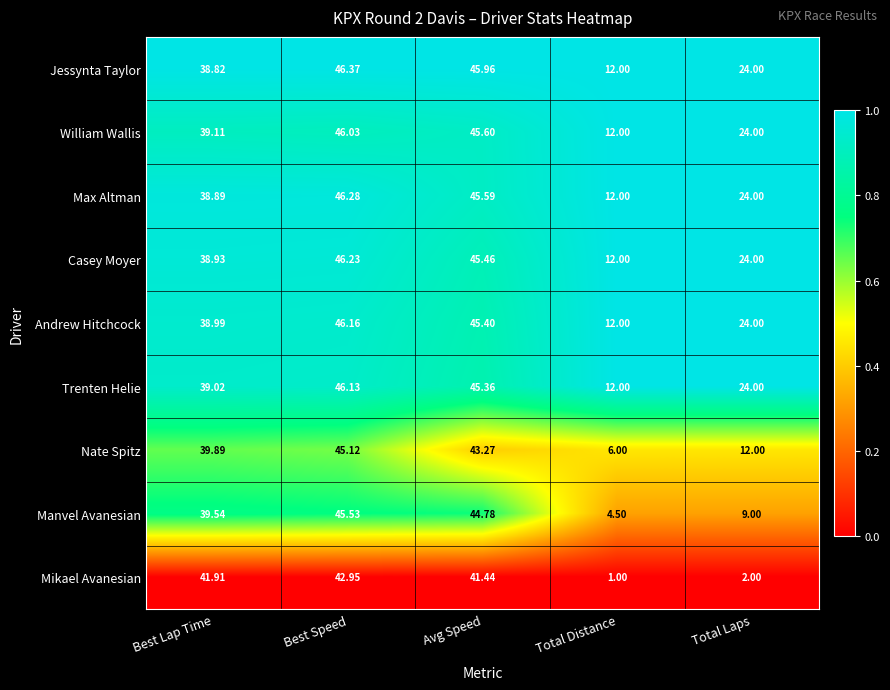

Where is Nate Spitz nearest to the value 25?

Total Laps